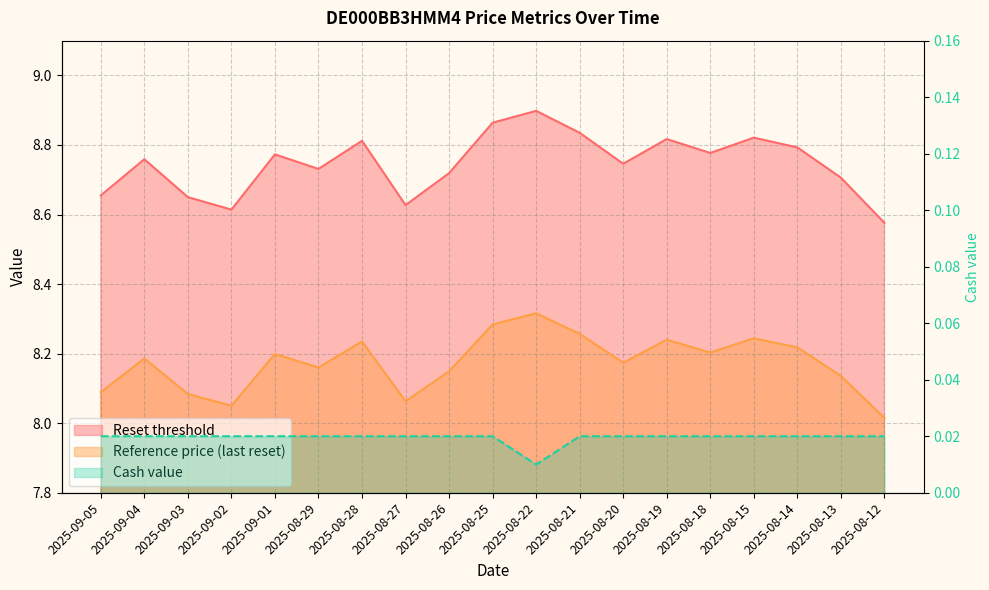

List the series in order of their peak value, highest first.

Reset threshold, Reference price, Cash value